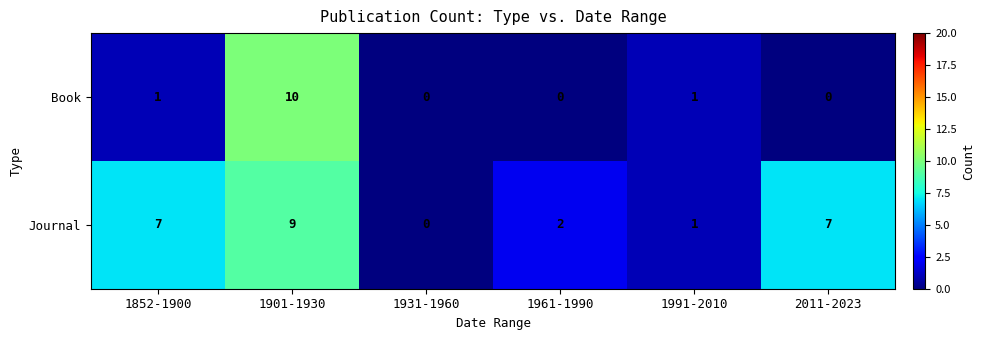

What is the approximate value of Book at 1901-1930?

10